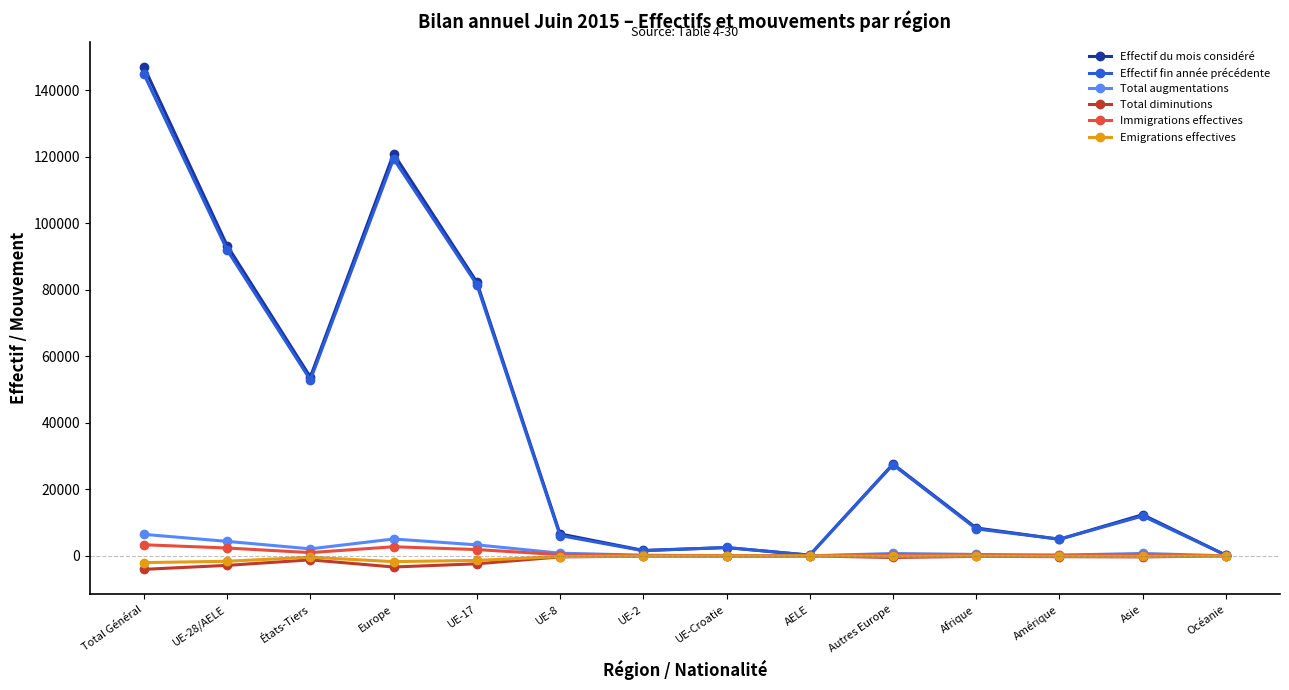

At which category does the chart reach its peak across all series?

Total Général